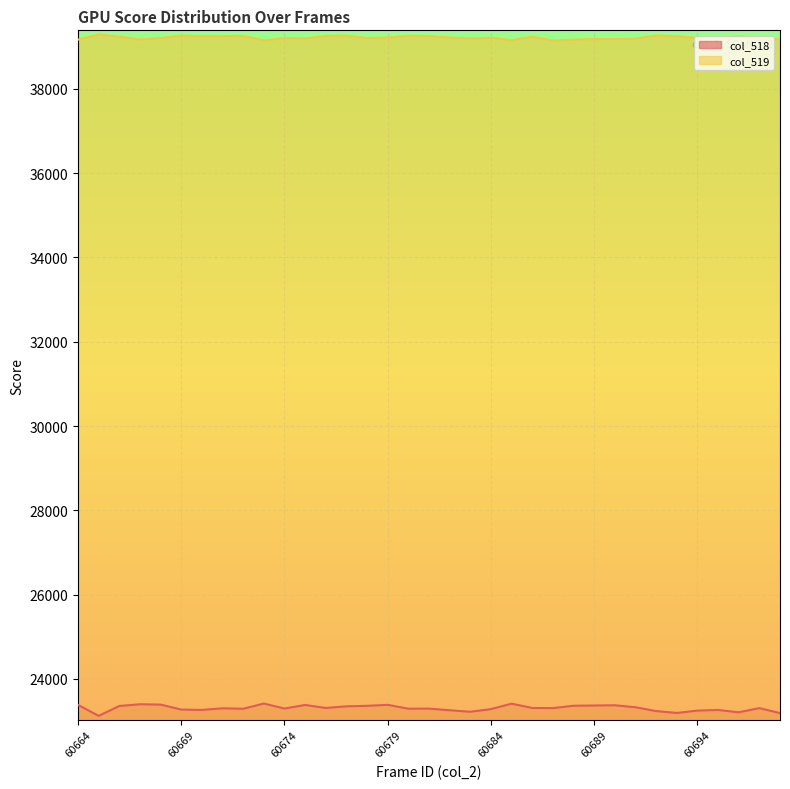

How many lines are shown in the chart?

2